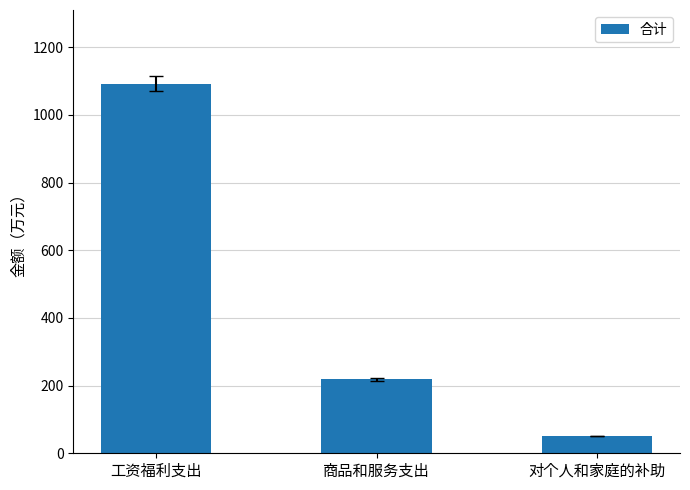

The value at 商品和服务支出 is 136.3. True or false?

False